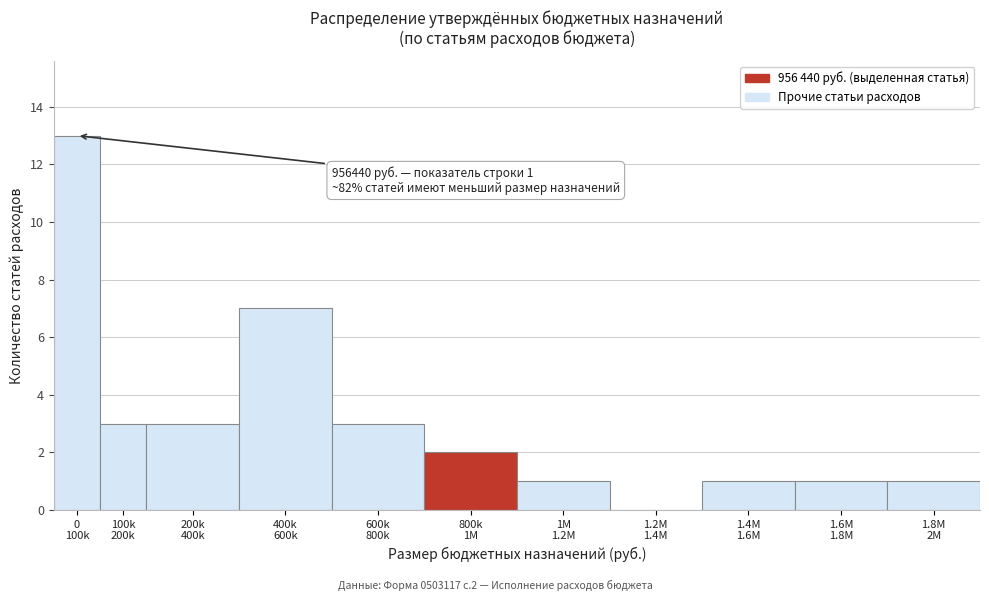

Are the bars horizontal?

No